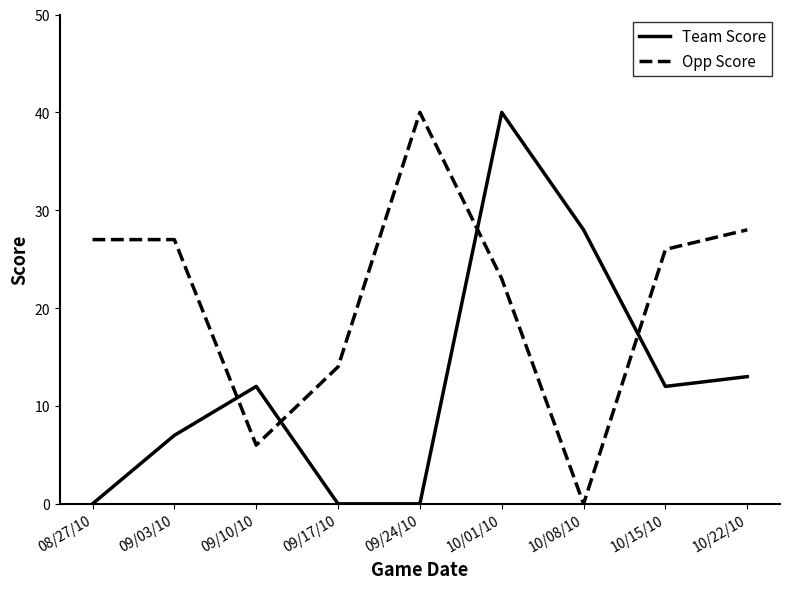

List the series in order of their overall mean, highest first.

Opp Score, Team Score